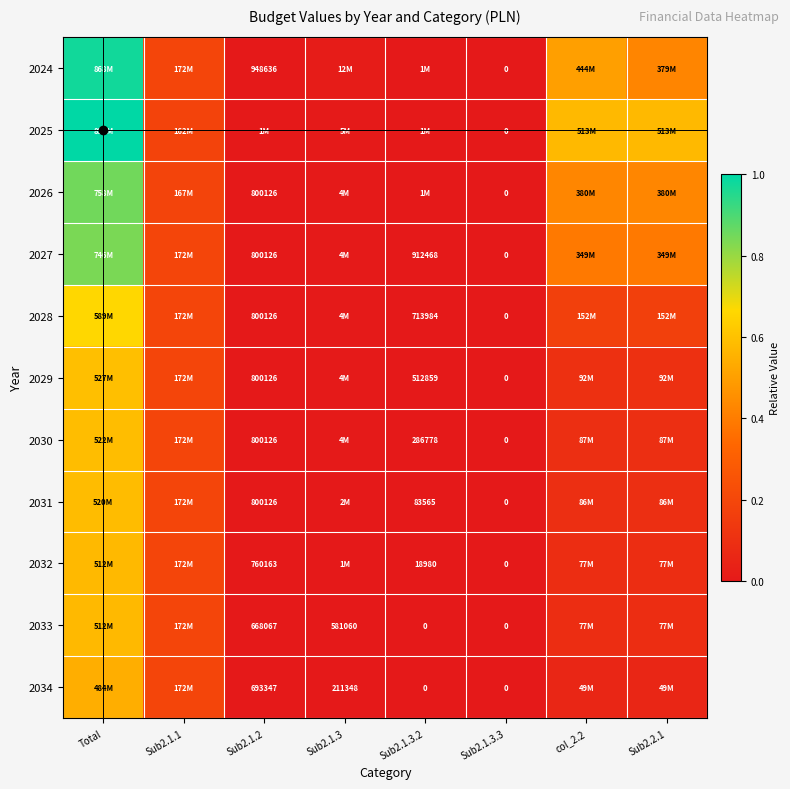

Which category has the lowest value in the 2033 series?

Sub2.1.3.2